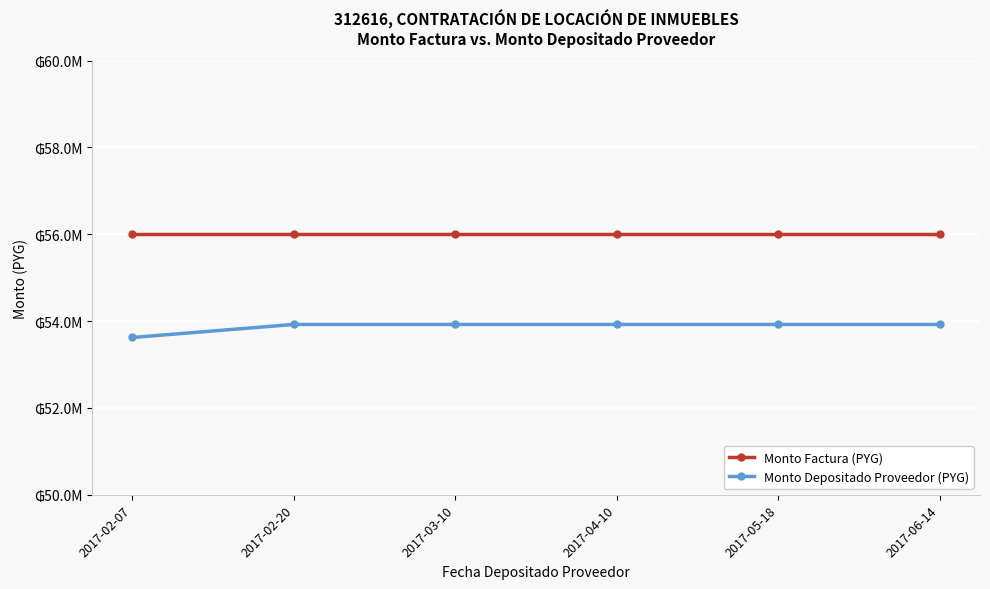

Is this an area chart (filled region under the line)?

No